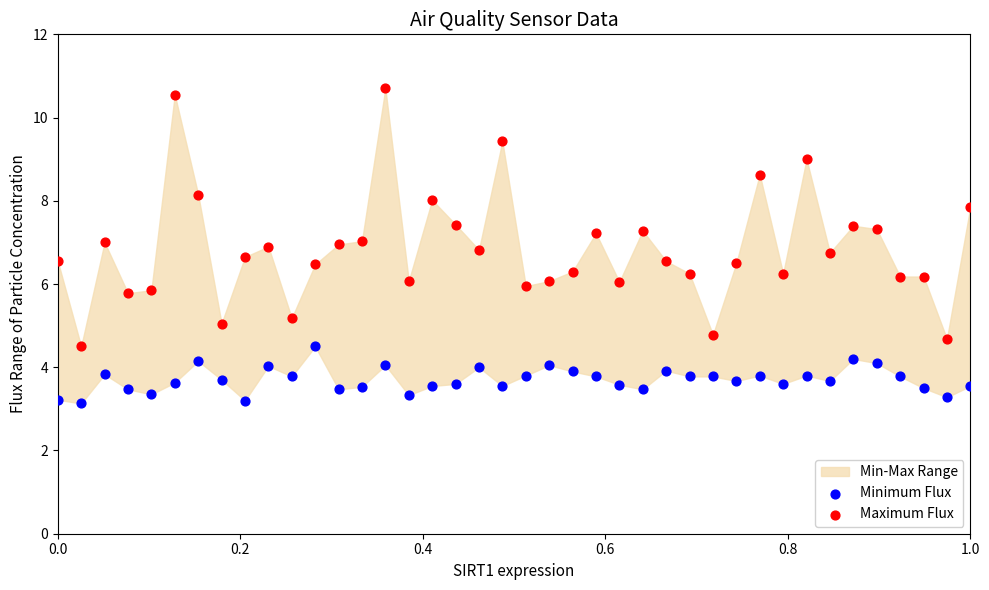

Which series has the largest Y range (max minus min)?

Maximum Flux